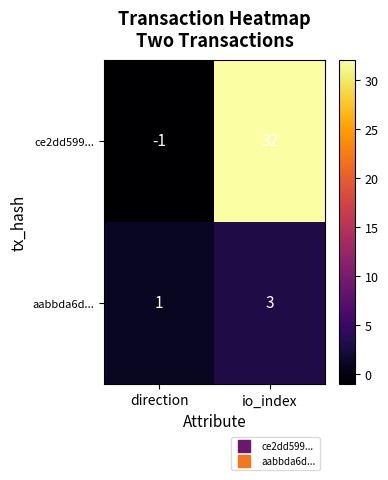

What is the sum of the ce2dd599... values at io_index and direction?

31